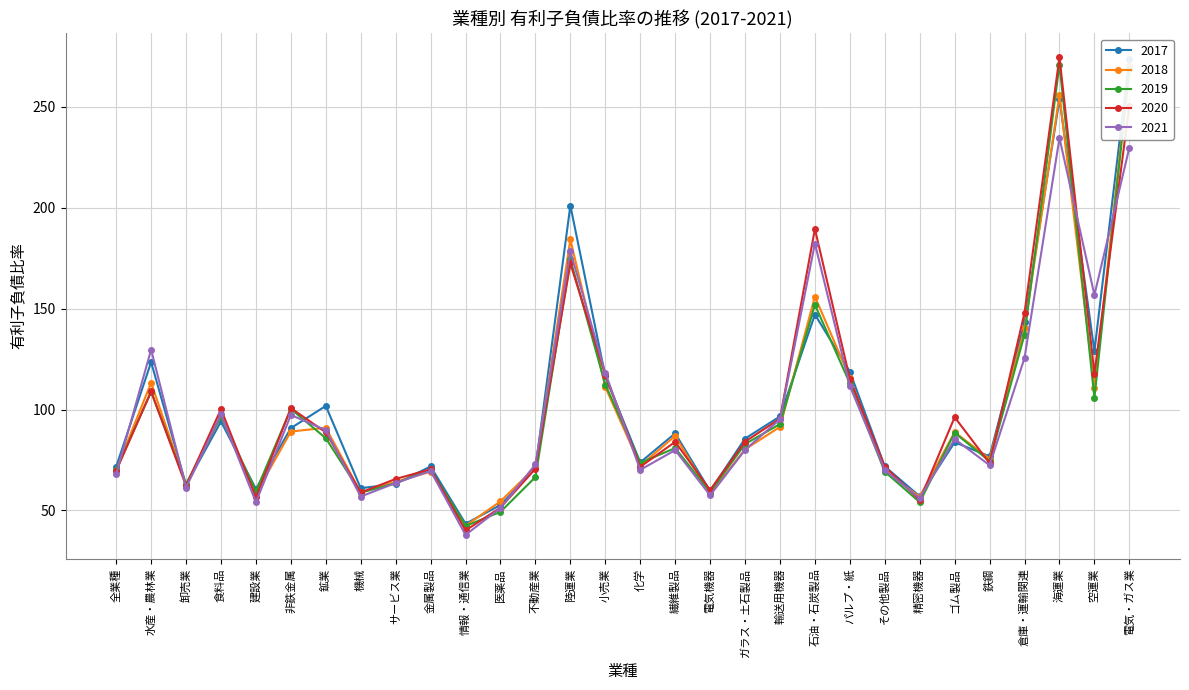

In 2019, how many points are lower than both neighbors (excluding endpoints)?

9